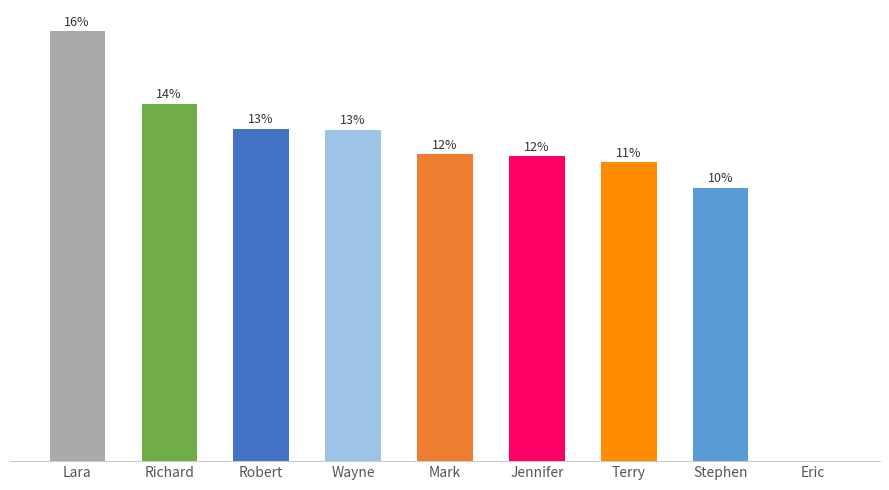

Are the bars horizontal?

No